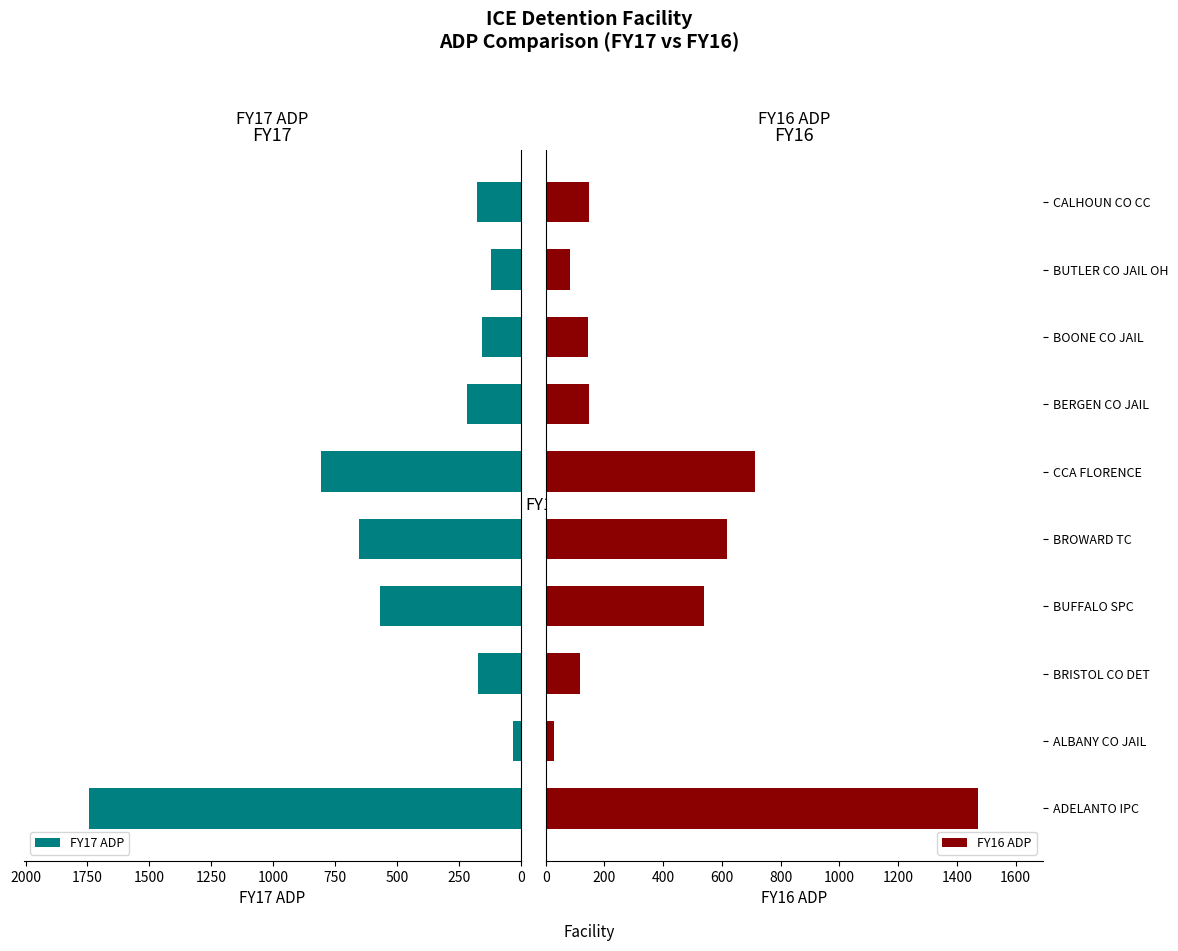

List the series in order of their overall mean, highest first.

FY17 ADP, FY16 ADP